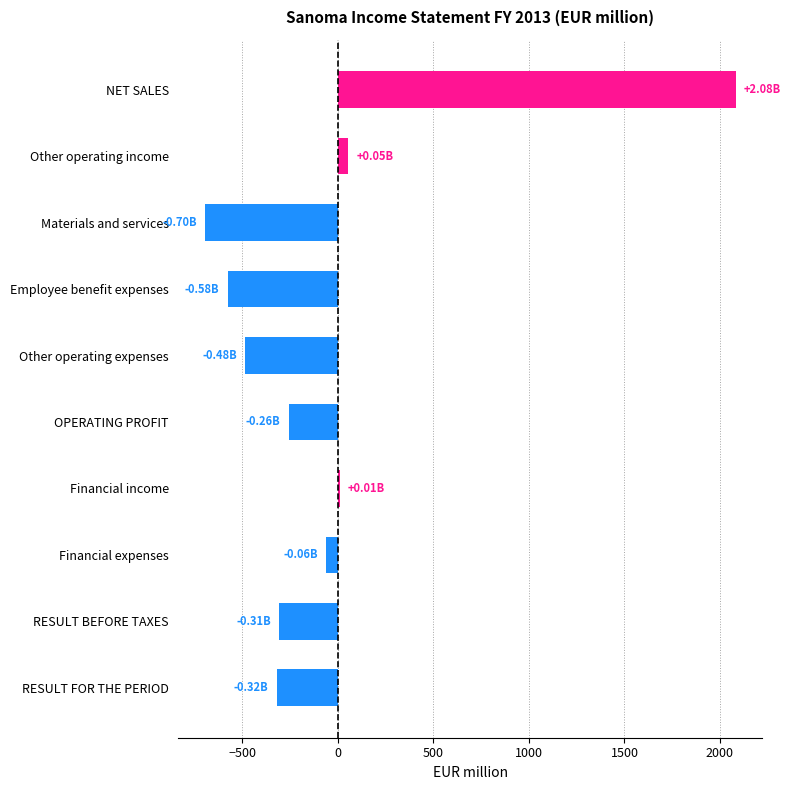

How many data points are less than -257?

6